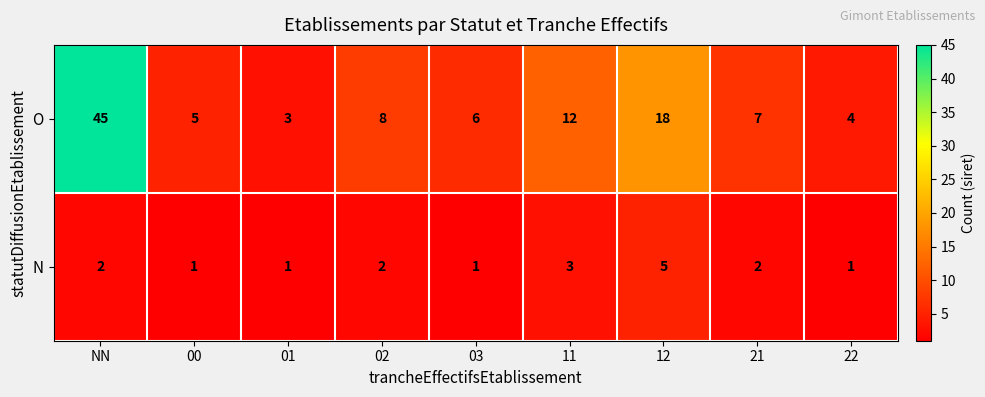

Where does the O series first go above 7?

NN